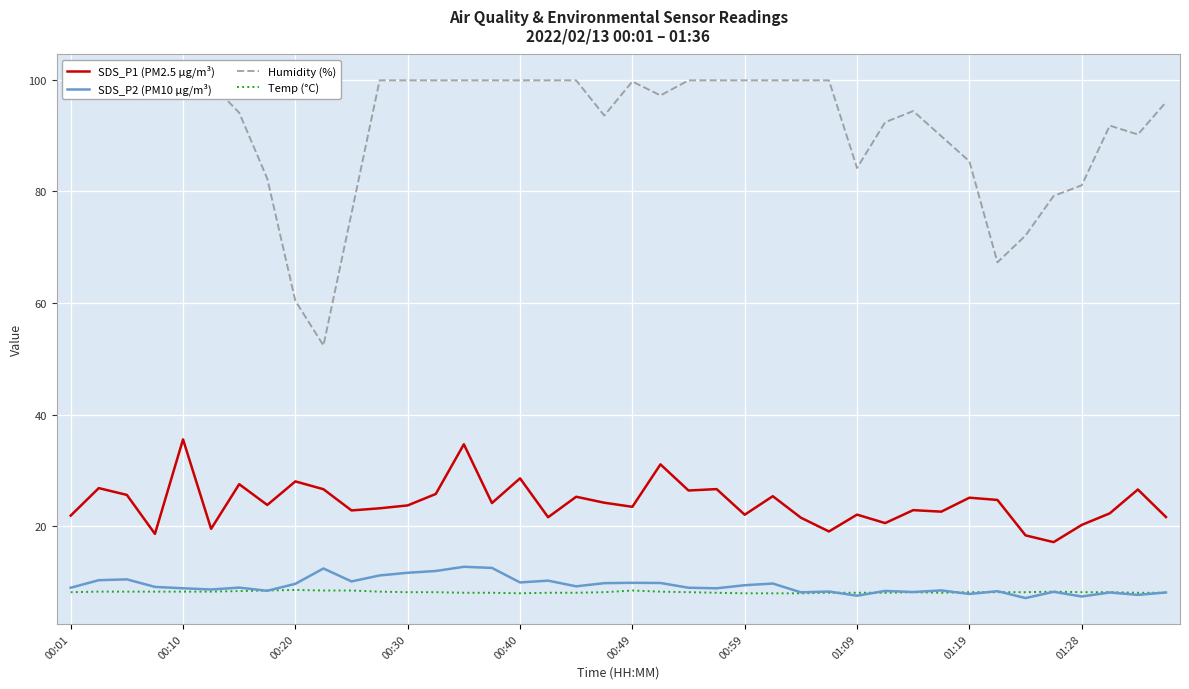

How many interior local peaks does the Temp (°C) series have?

4